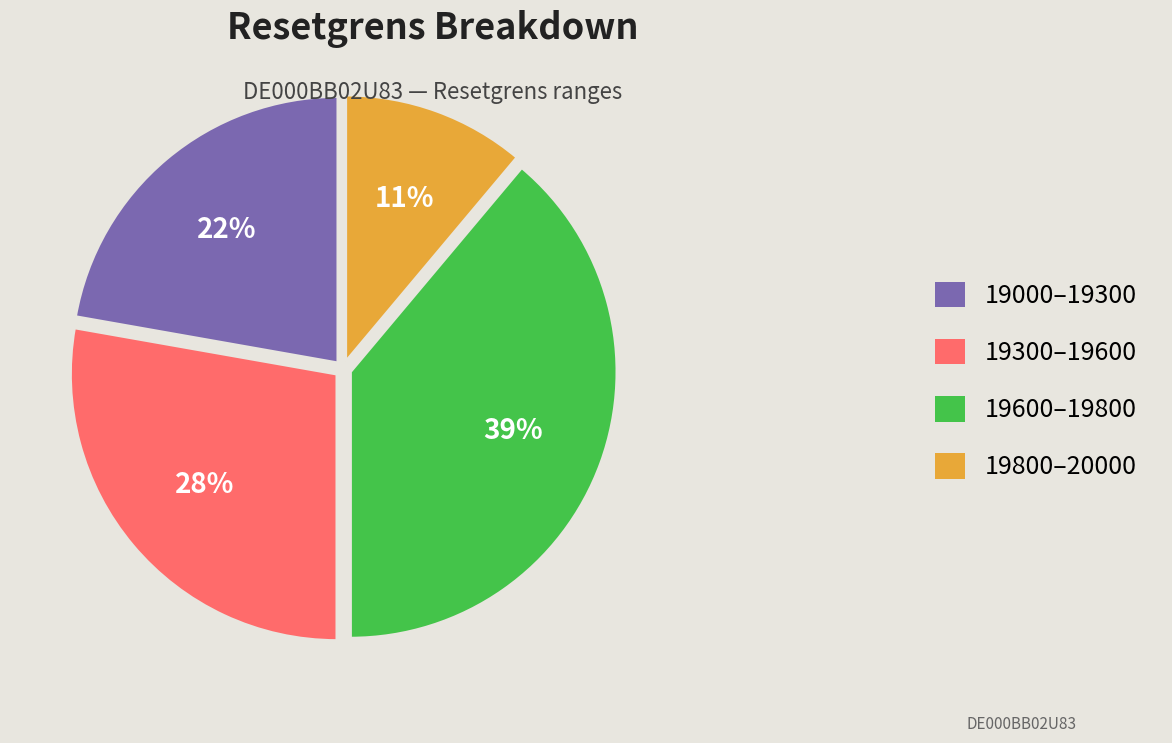

Which slice is the smallest?

19800–20000